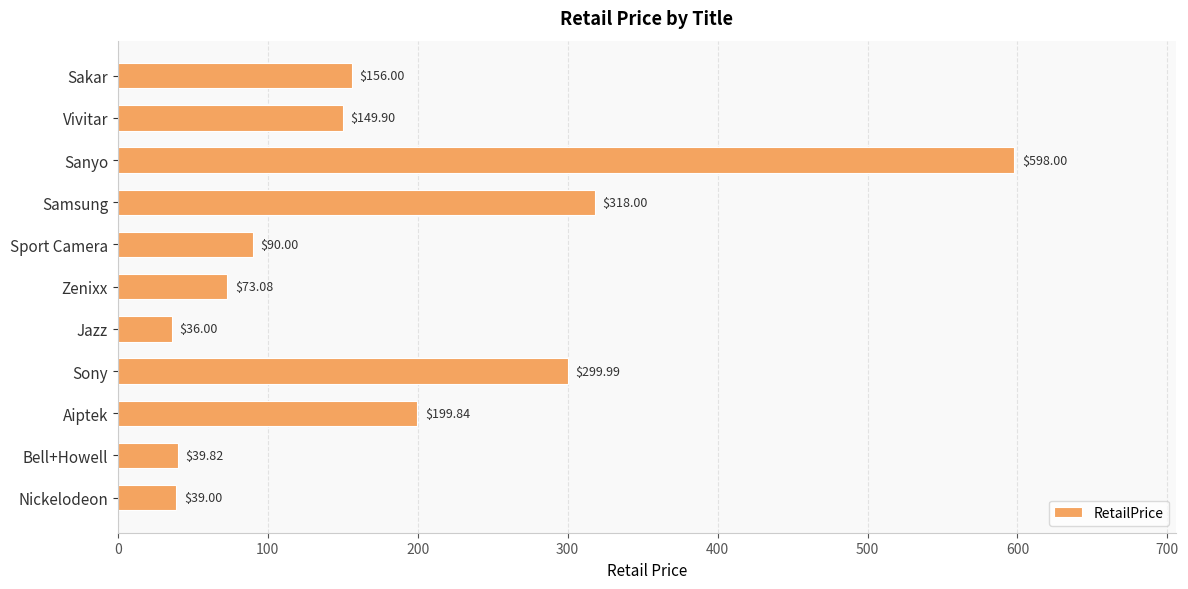

What is the label of the 2nd bar from the top?

Vivitar